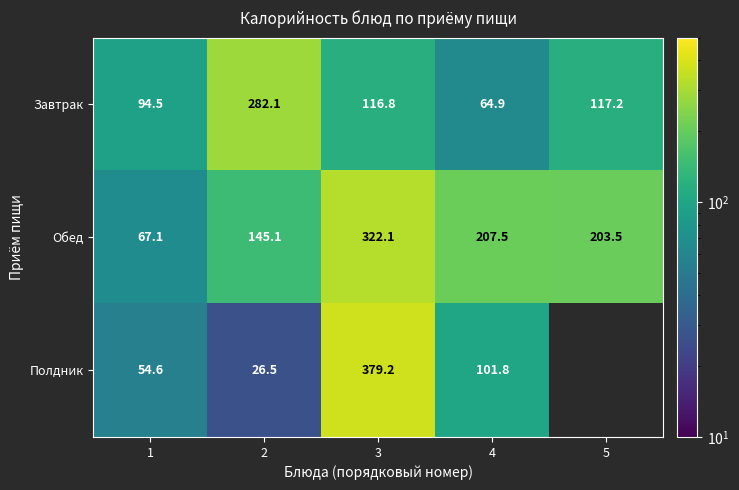

Rank the series at 4 from lowest to highest value.

Завтрак, Полдник, Обед